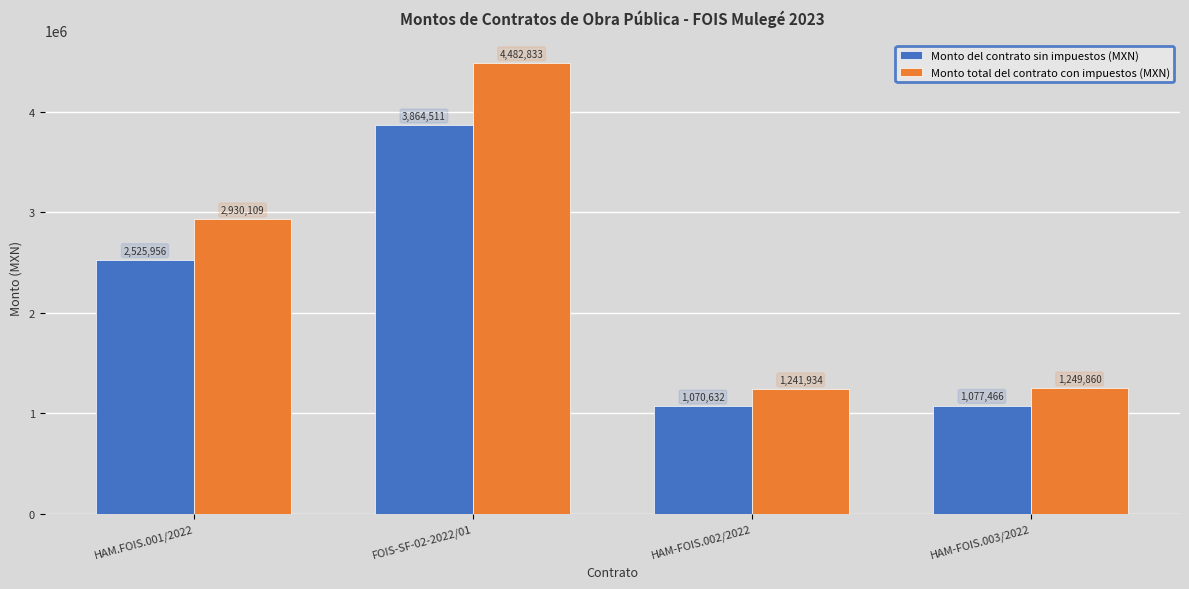

What is the highest value of the Monto total del contrato con impuestos (MXN) series?

4482832.7